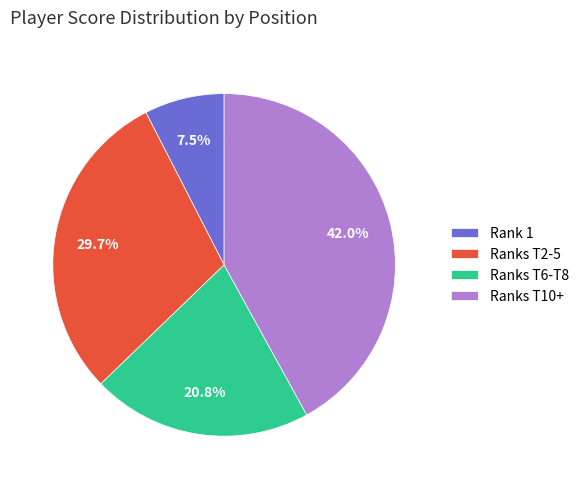

Is Ranks T2-5 the majority of the pie?

No